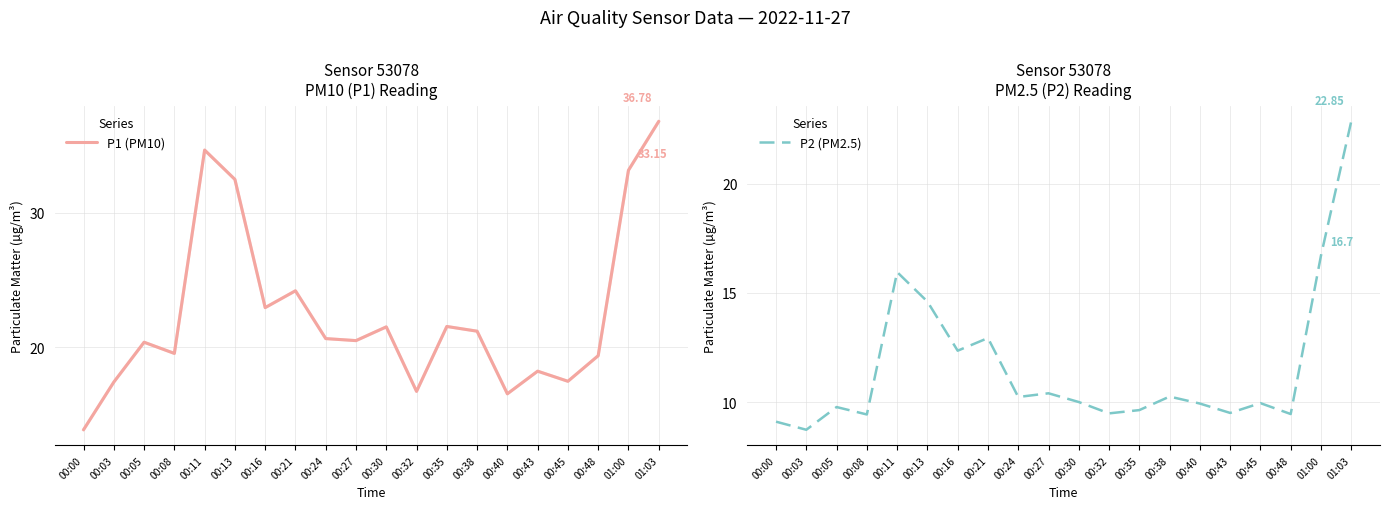

Where is the first local minimum for P1 (PM10)?

00:08